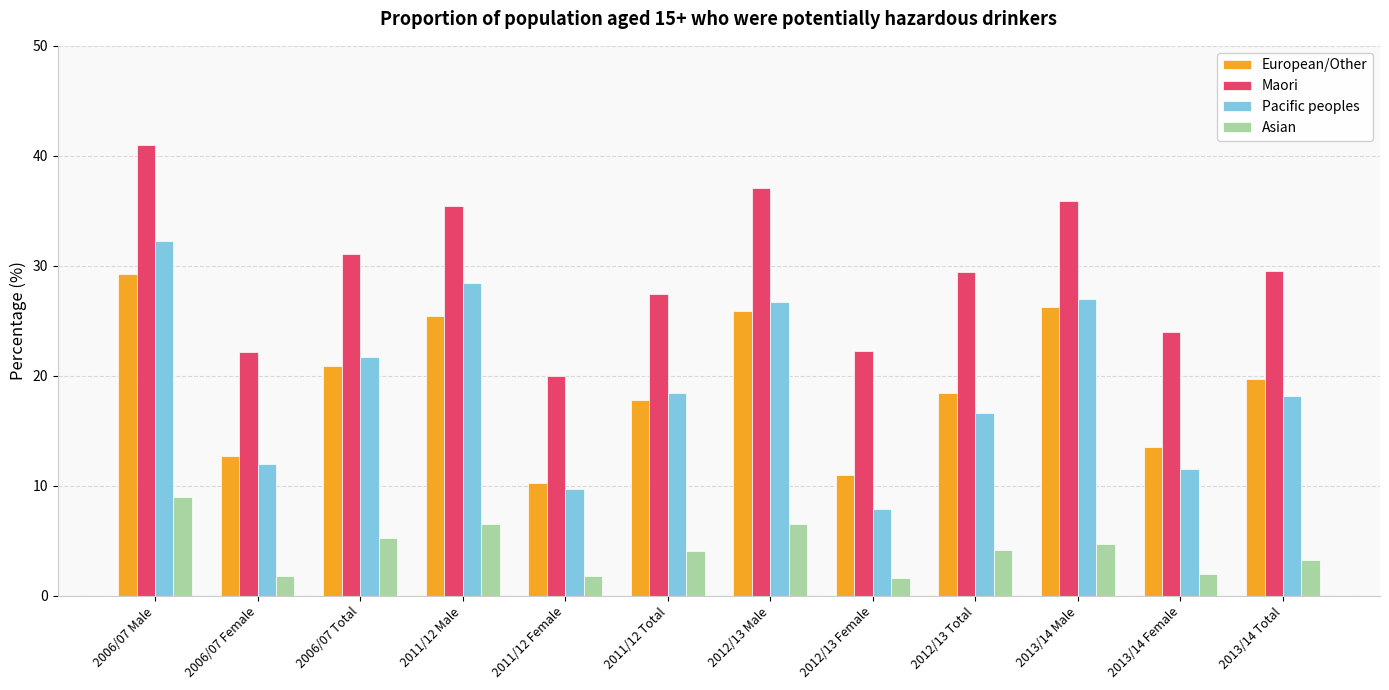

Count the number of data series in this chart.

4